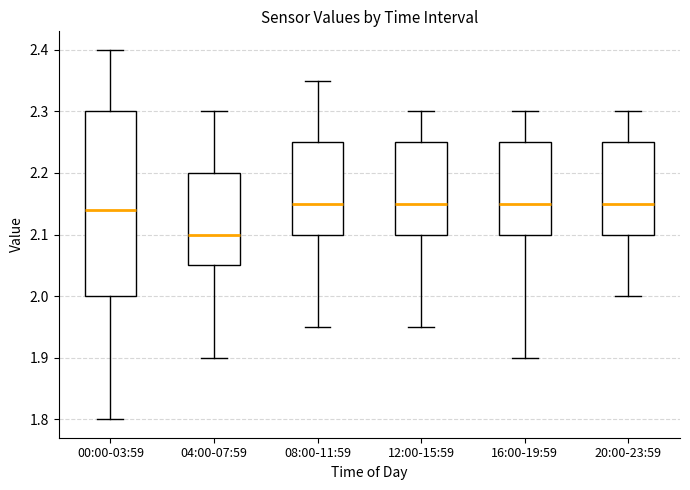

Reading left to right, read every box against the y-axis: the position of its median line, the range the box covers, and the ends of its whiskers. The values are not printed on the chart, so give them approximately, as read against the axis.

00:00-03:59: median 2.14, box 2.00 to 2.30, whiskers 1.80 to 2.40
04:00-07:59: median 2.10, box 2.05 to 2.20, whiskers 1.90 to 2.30
08:00-11:59: median 2.15, box 2.10 to 2.25, whiskers 1.95 to 2.35
12:00-15:59: median 2.15, box 2.10 to 2.25, whiskers 1.95 to 2.30
16:00-19:59: median 2.15, box 2.10 to 2.25, whiskers 1.90 to 2.30
20:00-23:59: median 2.15, box 2.10 to 2.25, whiskers 2.00 to 2.30